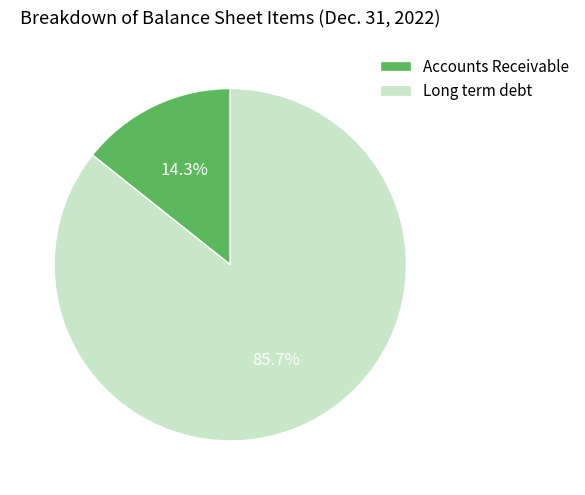

Is there a majority slice in this chart?

Yes